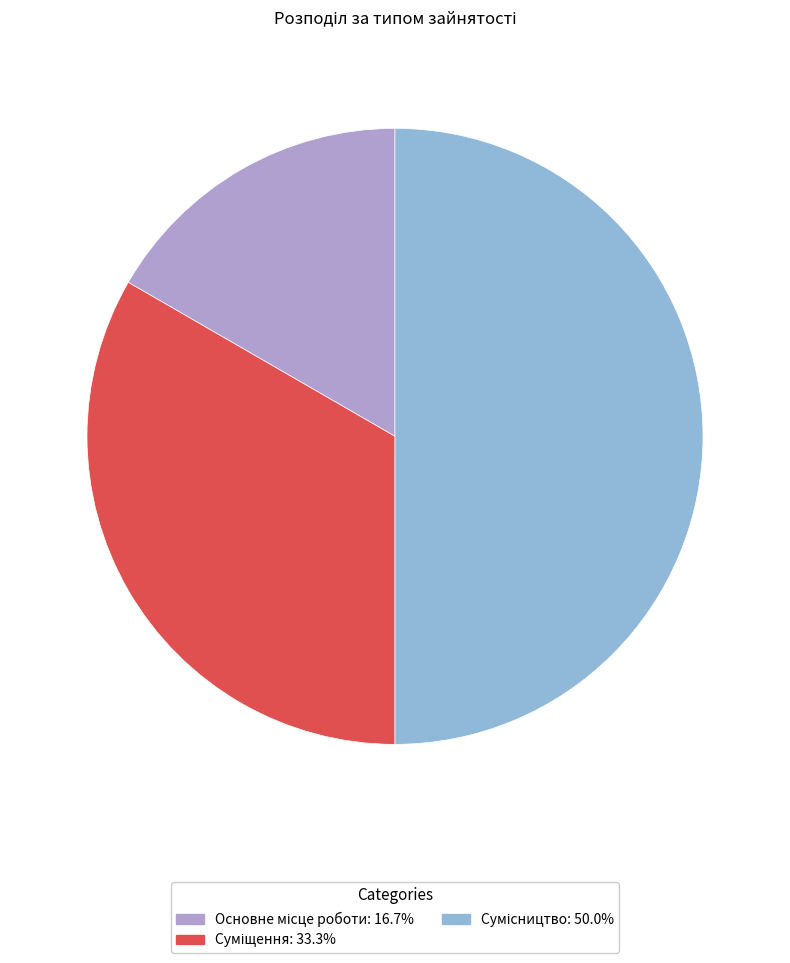

Is there a majority slice in this chart?

No